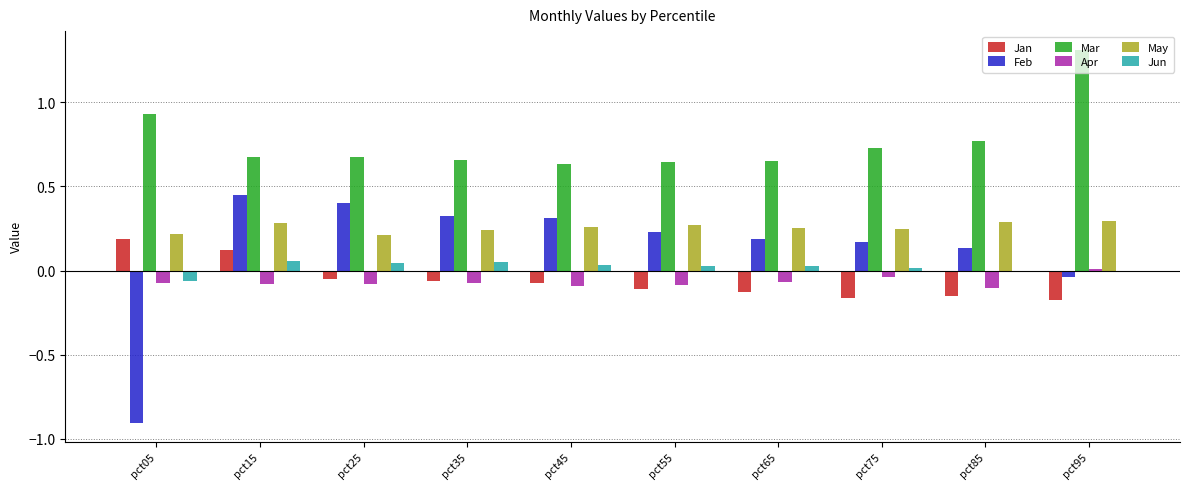

Which series changed the most between pct05 and pct25?

Feb